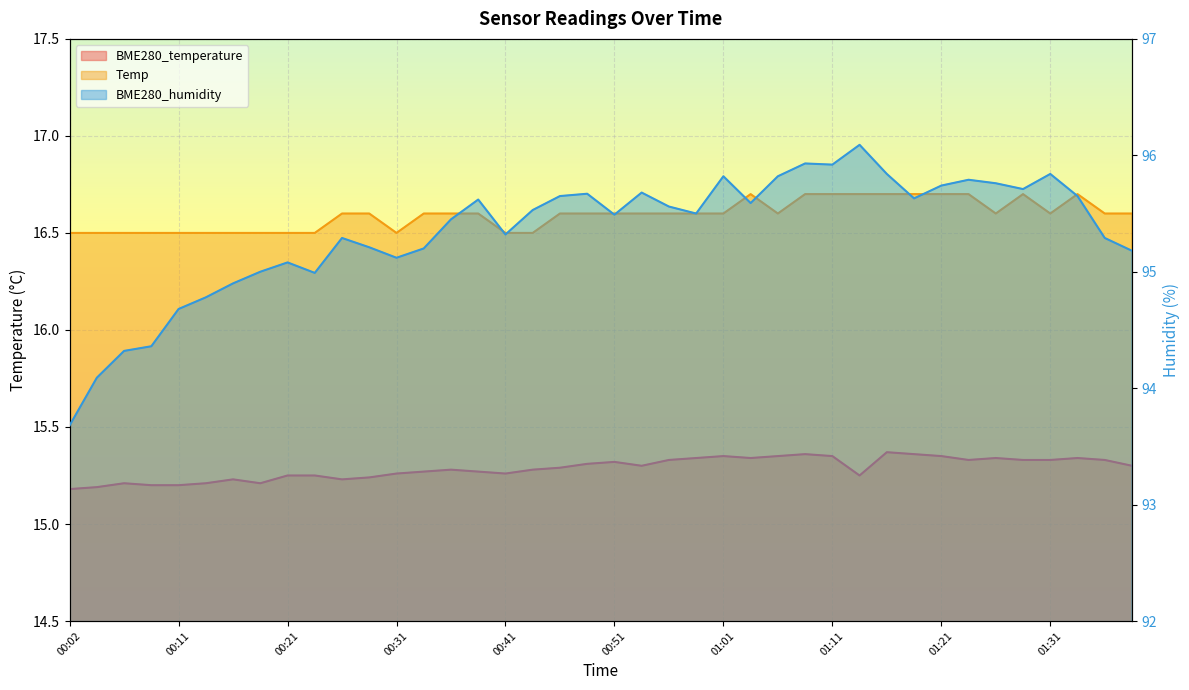

At which label is BME280_temperature closest to 15?

00:02